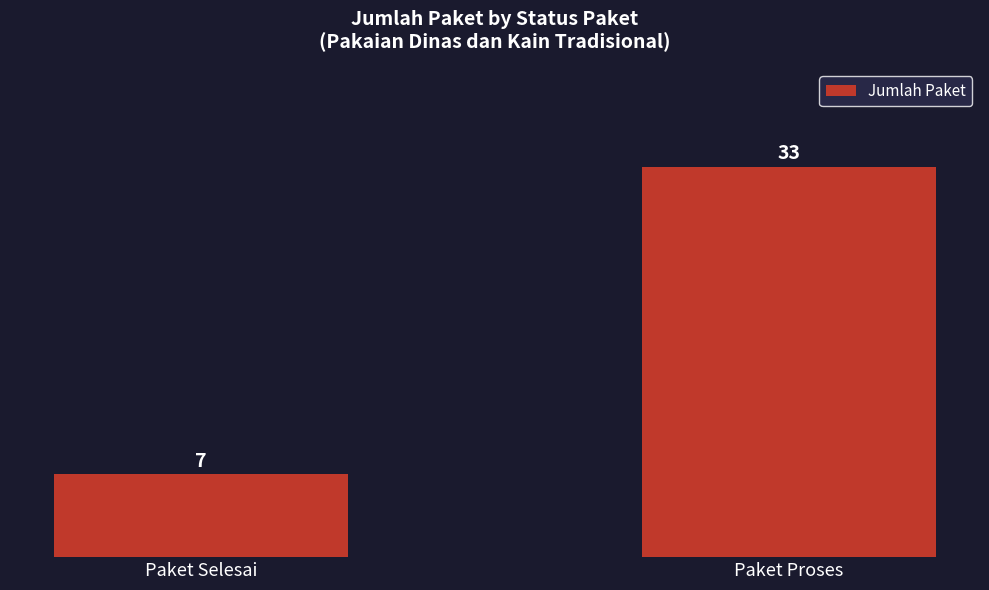

Reading left to right, extract all data points from this chart.

Paket Selesai=7	Paket Proses=33